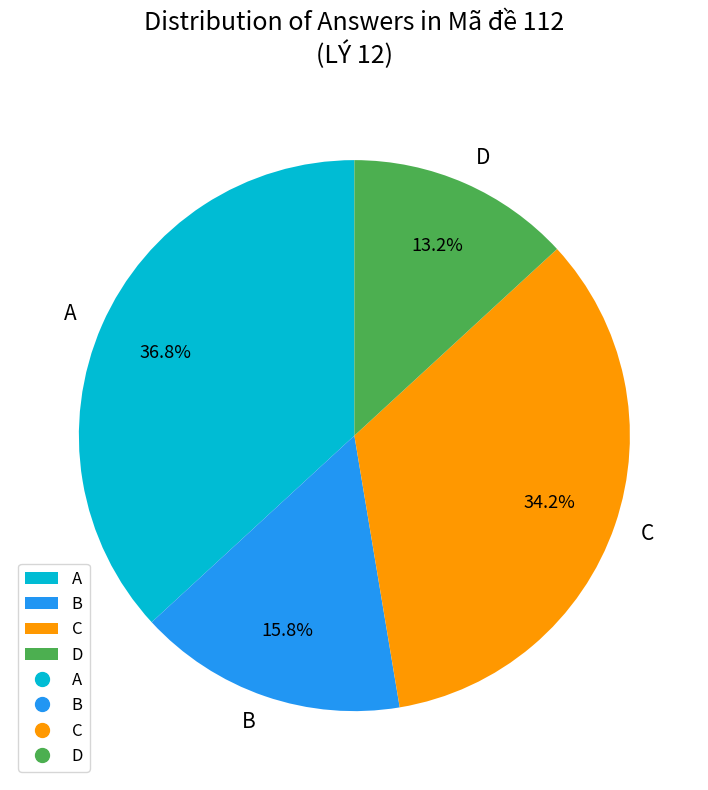

Count the number of slices in the pie.

4